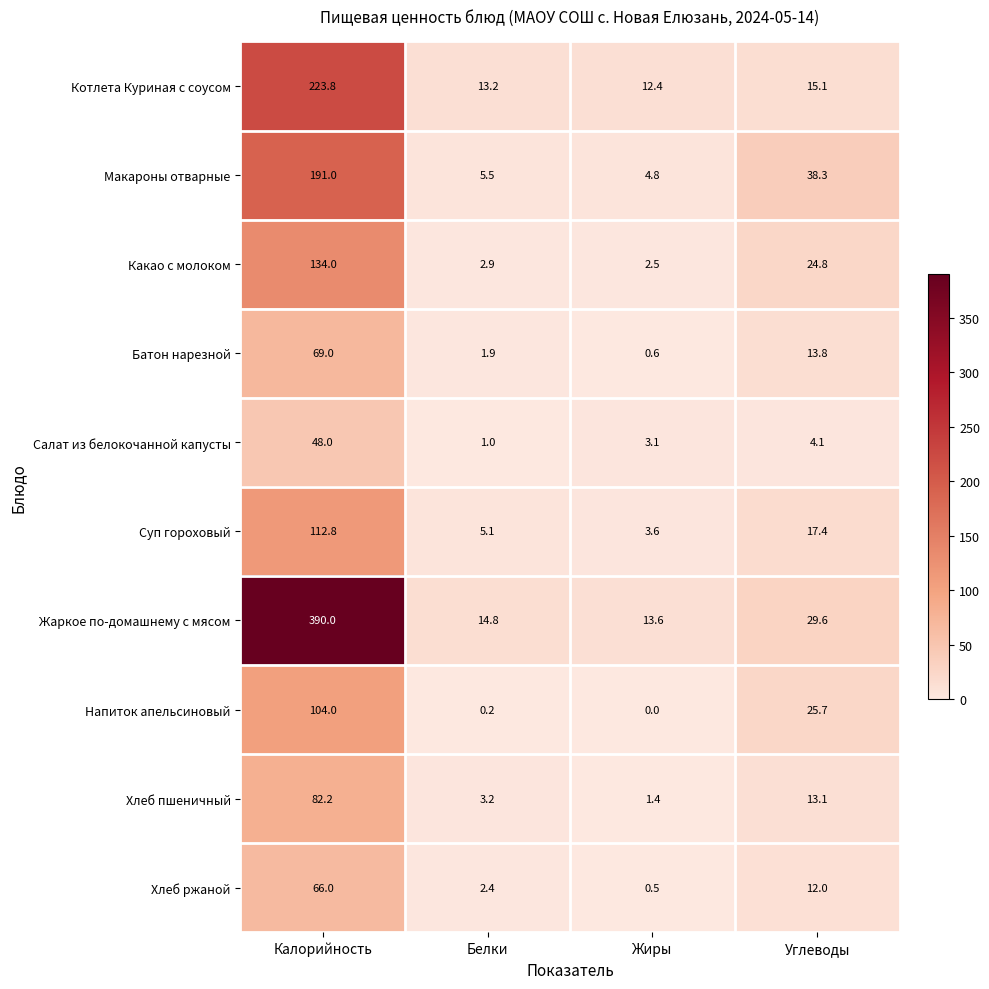

How many categories are shown in the chart?

4